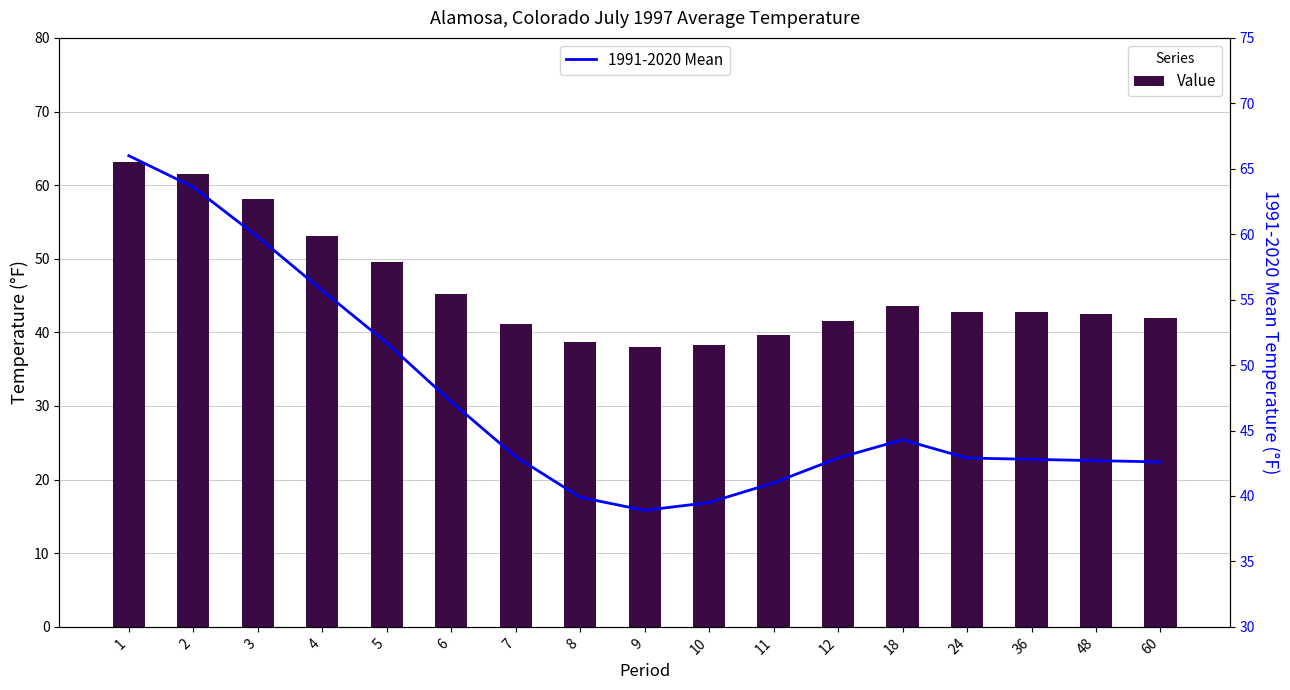

At which label is Value closest to 50?

5